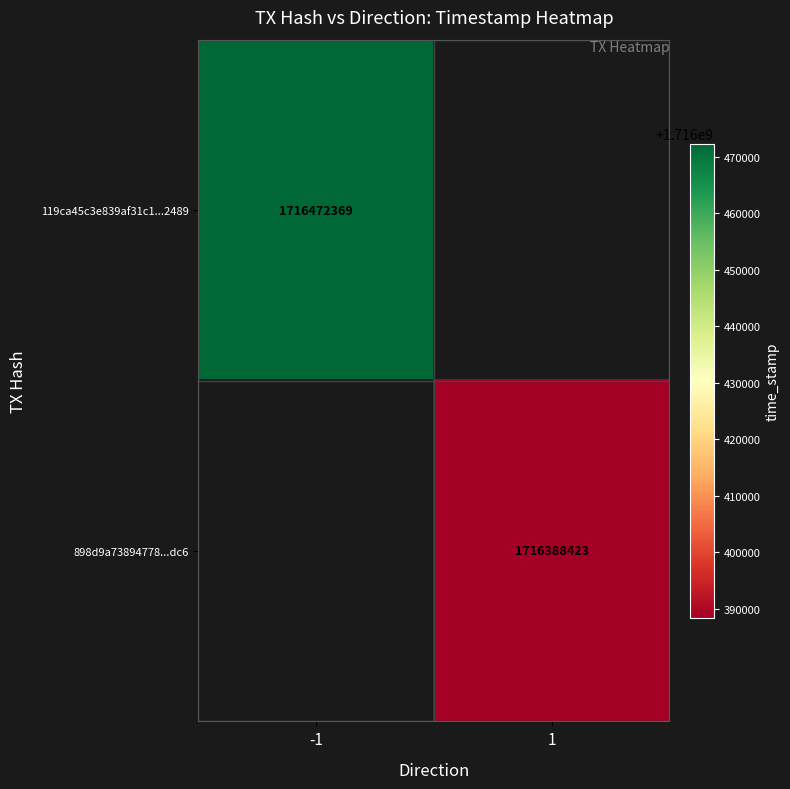

The value of 898d9a73894778...dc6 at 1 is 1111976837. True or false?

False